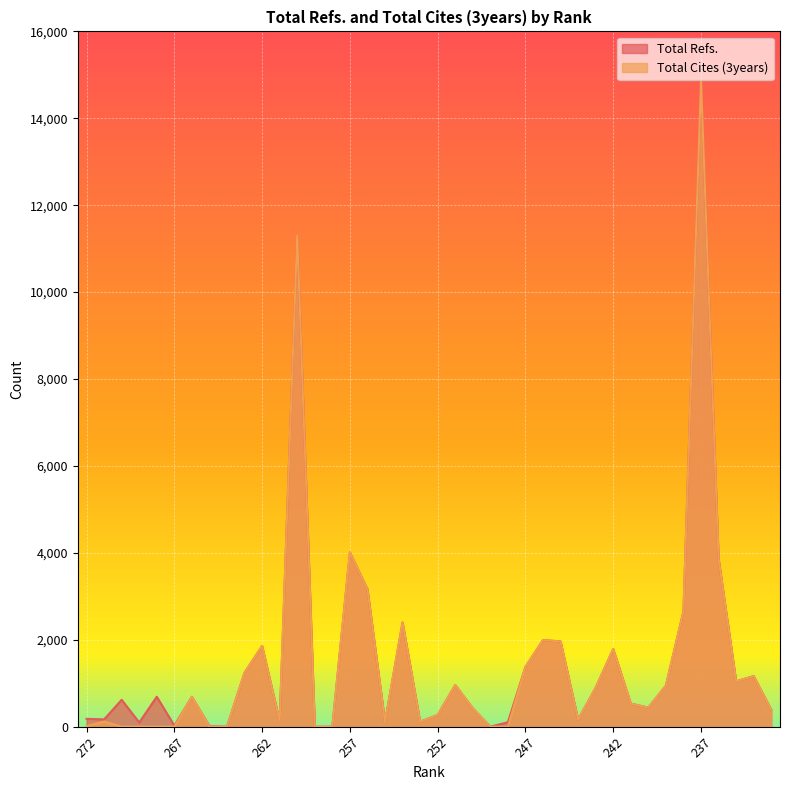

How many values in the Total Refs. series are below 687?

20